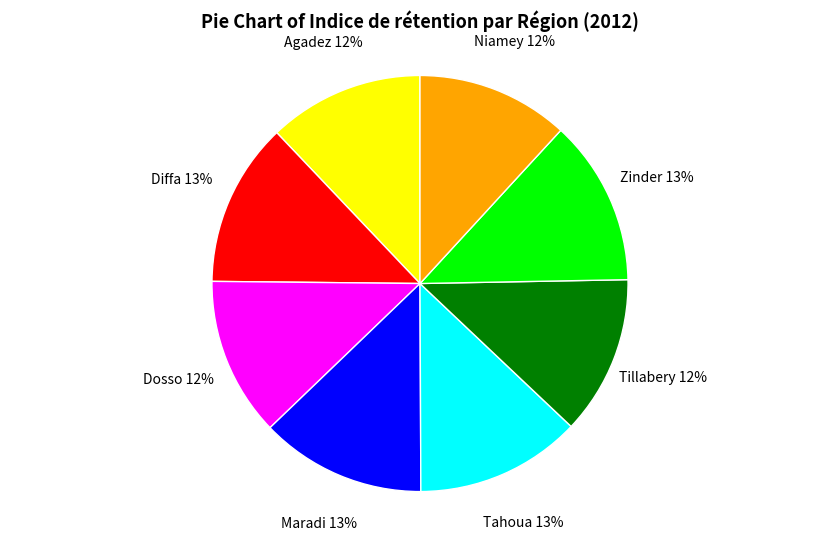

Between Niamey and Zinder, which is larger?

Zinder